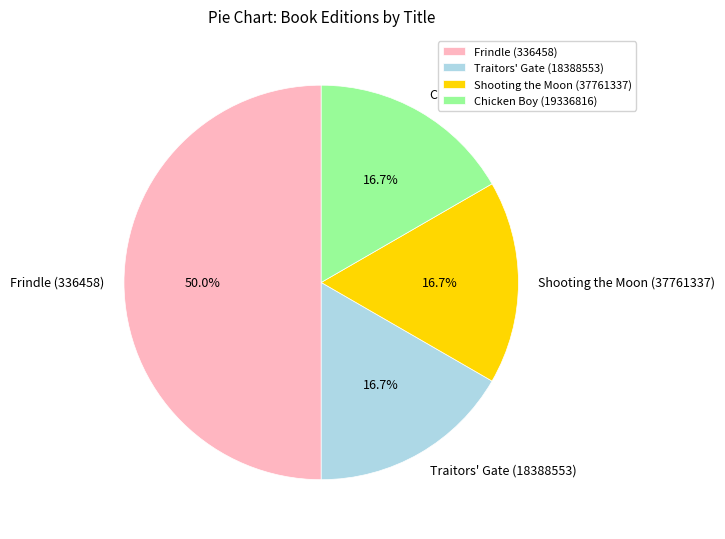

True or false: Traitors' Gate (18388553) accounts for 17% of the total.

True